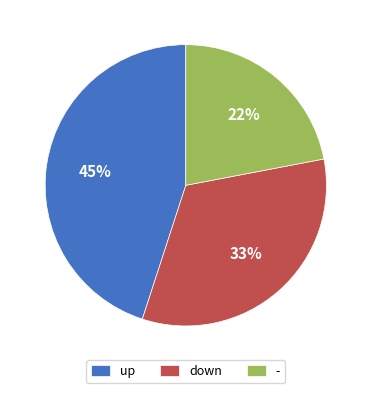

How many slices are in this pie chart?

3